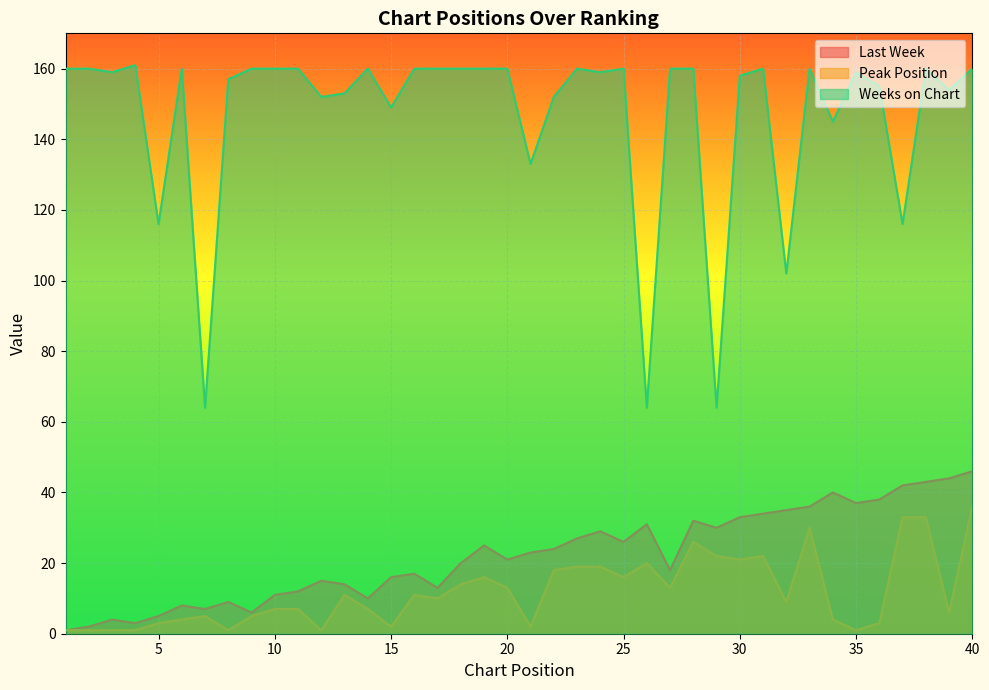

True or false: Last Week and Weeks on Chart intersect in this chart.

False